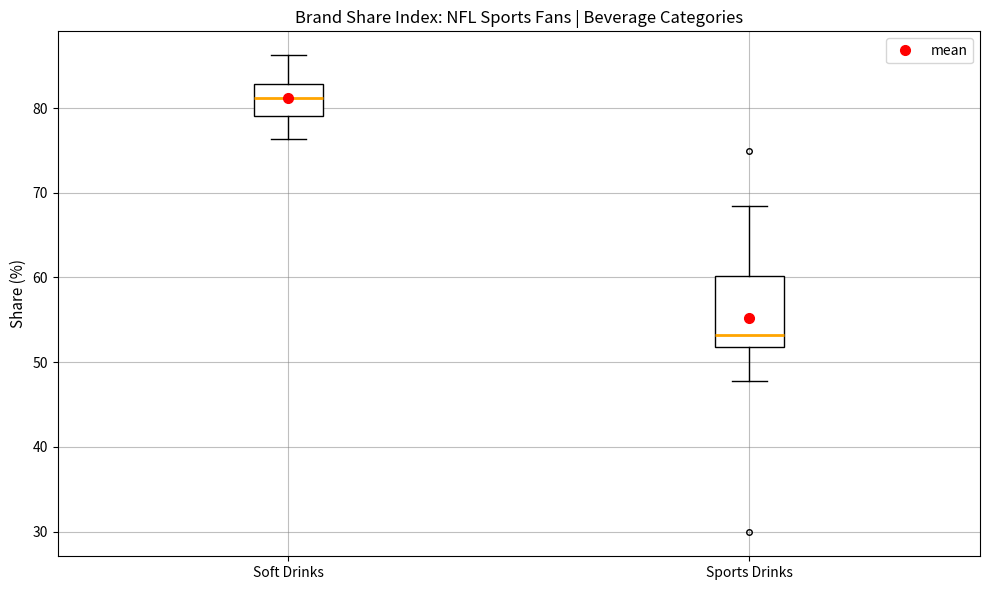

Which box is the tallest, from its lower edge to its upper edge?

Sports Drinks